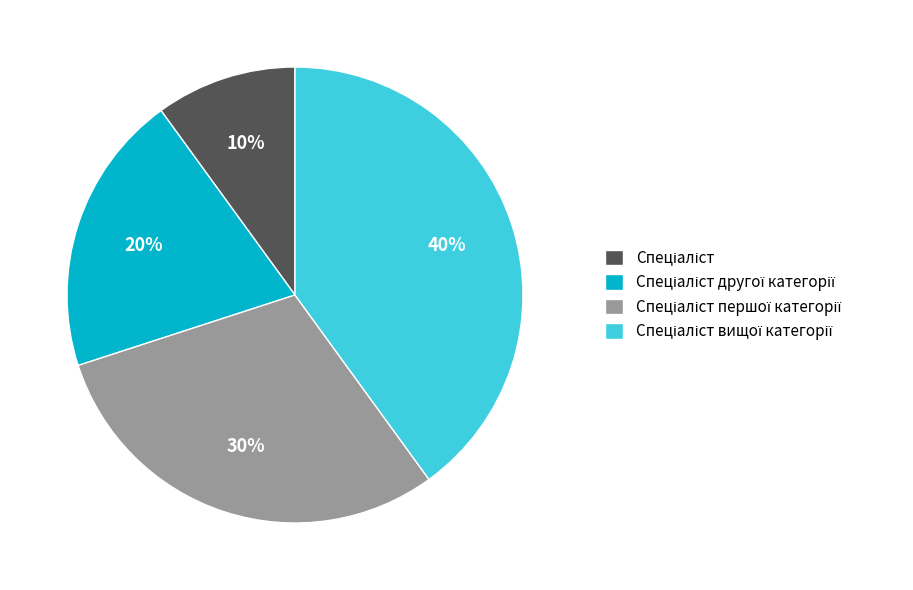

Is there a majority slice in this chart?

No